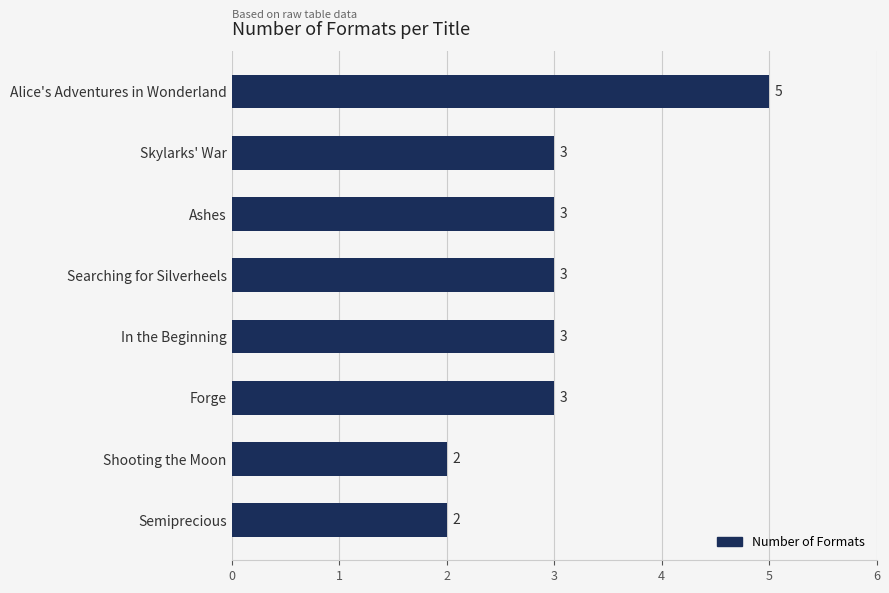

What is the difference between the second highest and second lowest values?

1